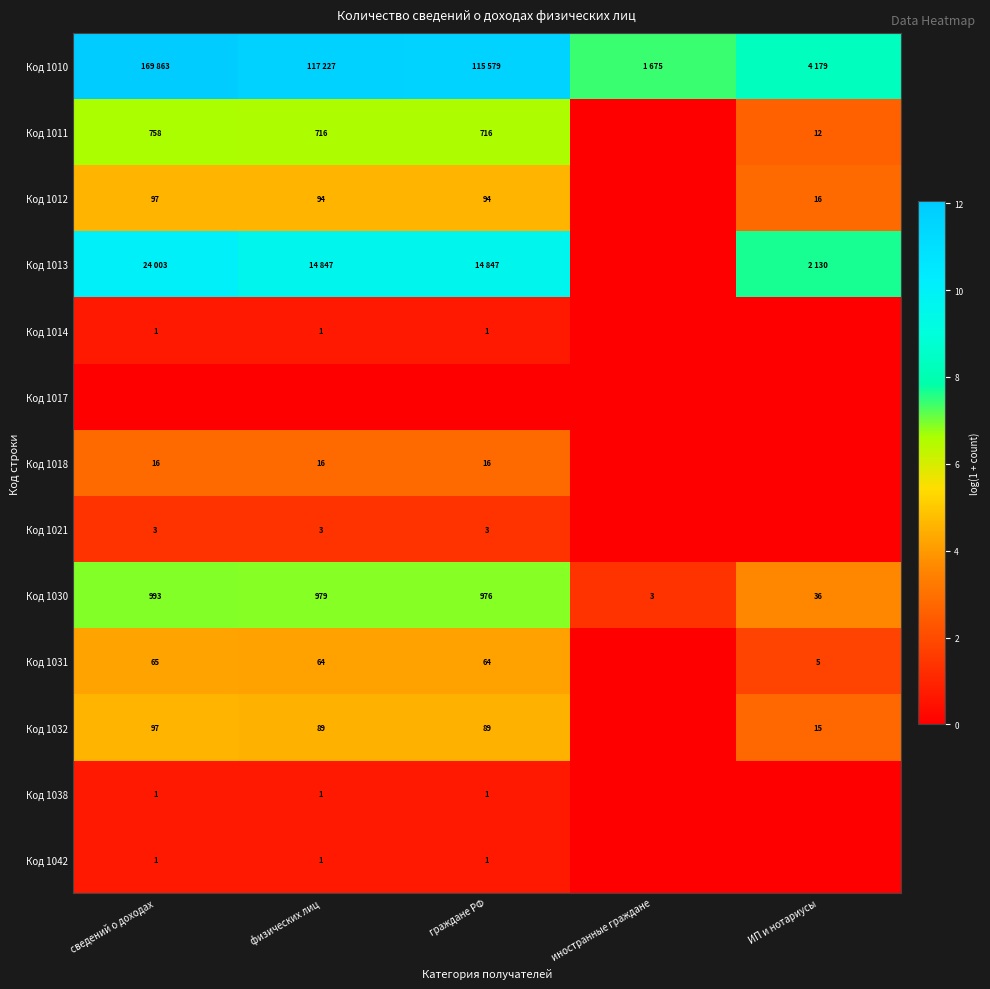

Rank the categories by Код 1030 value from lowest to highest.

иностранные граждане, ИП и нотариусы, граждане РФ, физических лиц, сведений о доходах